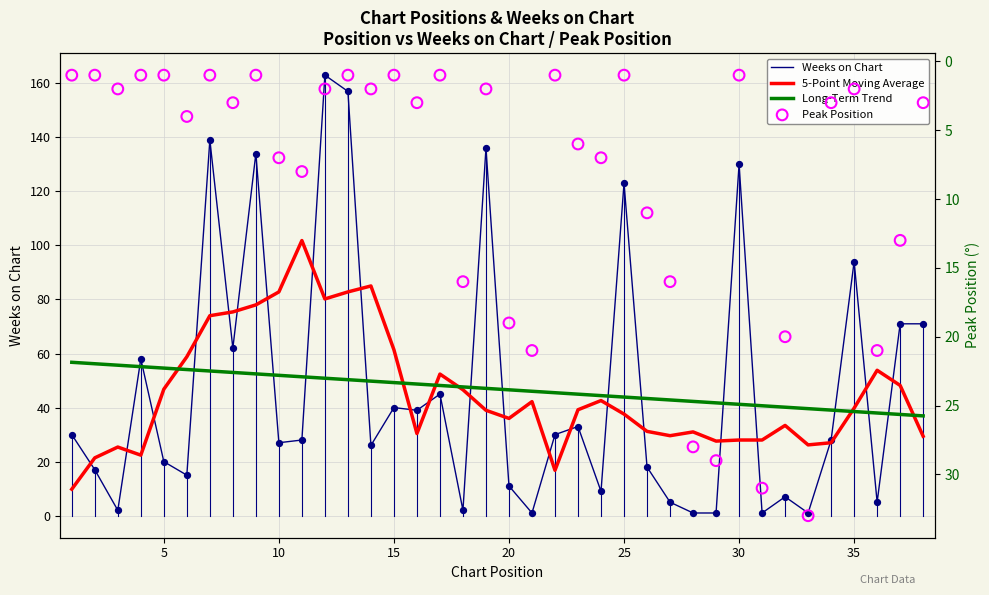

Which series has the widest spread of Y values?

Weeks on Chart